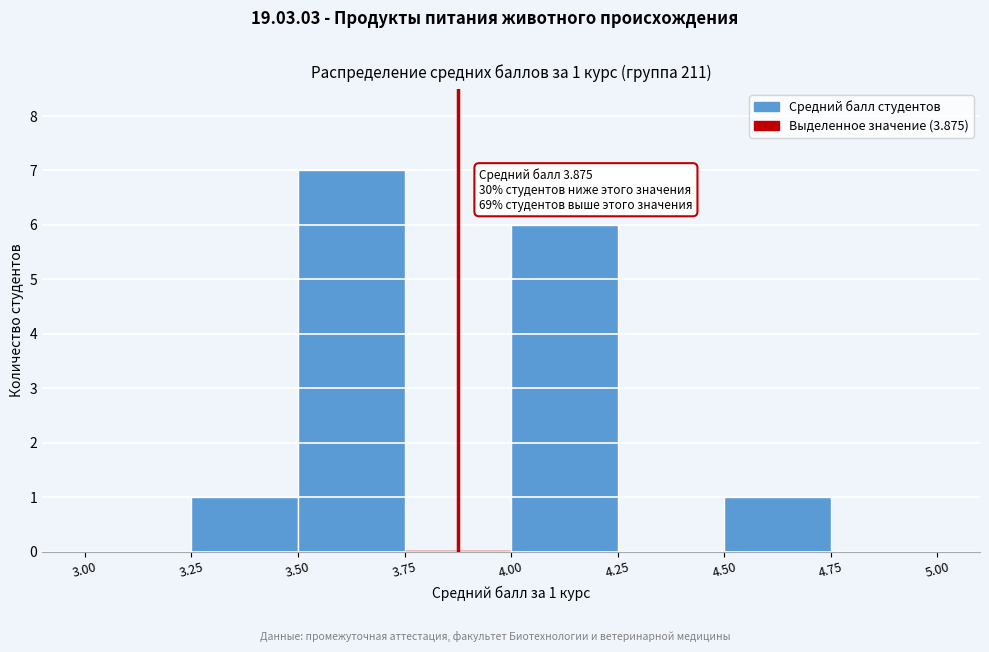

Which range on the x-axis has the tallest bar?

3.50 to 3.75